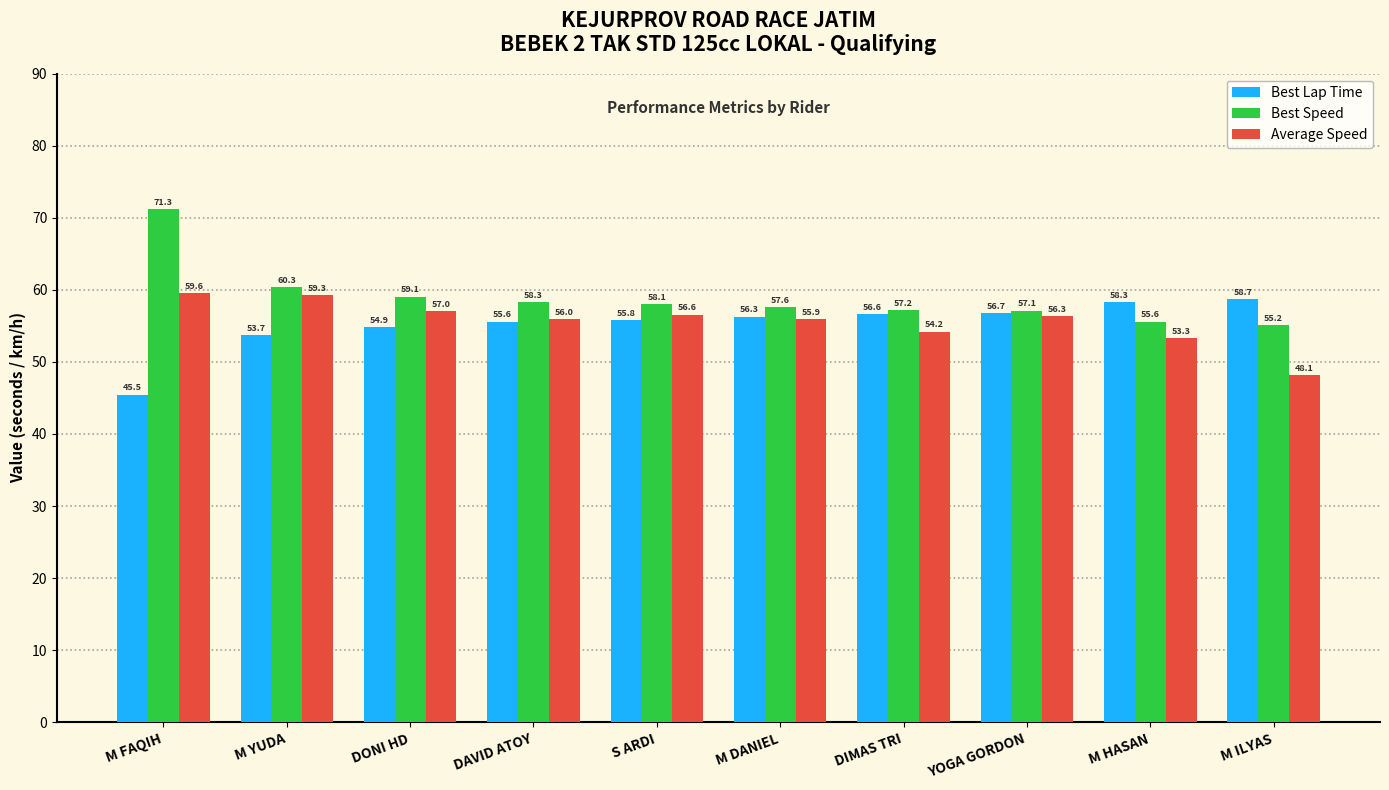

Is it true that Average Speed equals 59.3 at M YUDA?

True